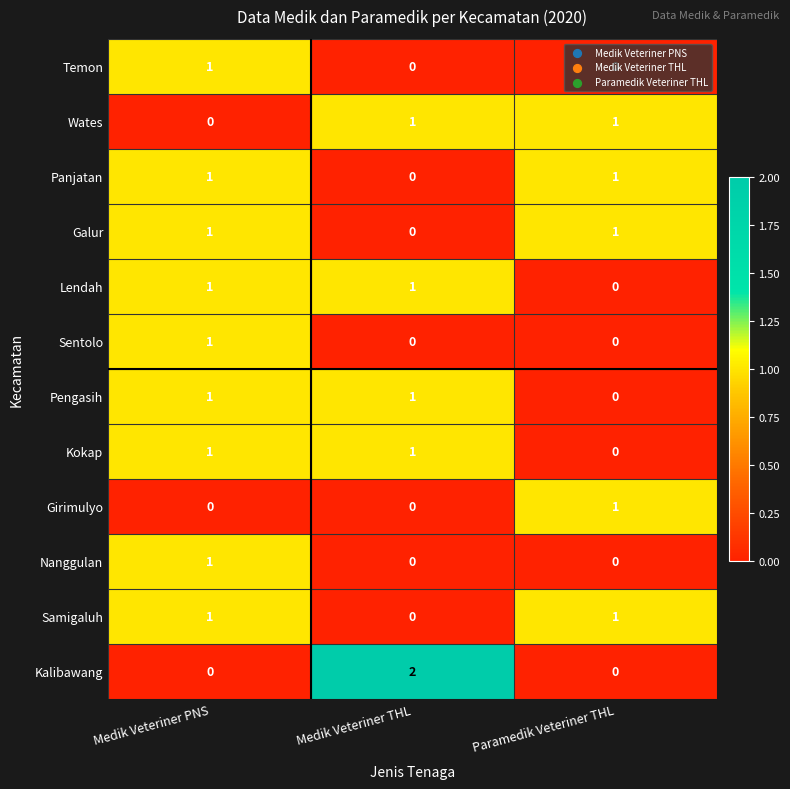

The Sentolo series shows 1 at Medik Veteriner THL. True or false?

False